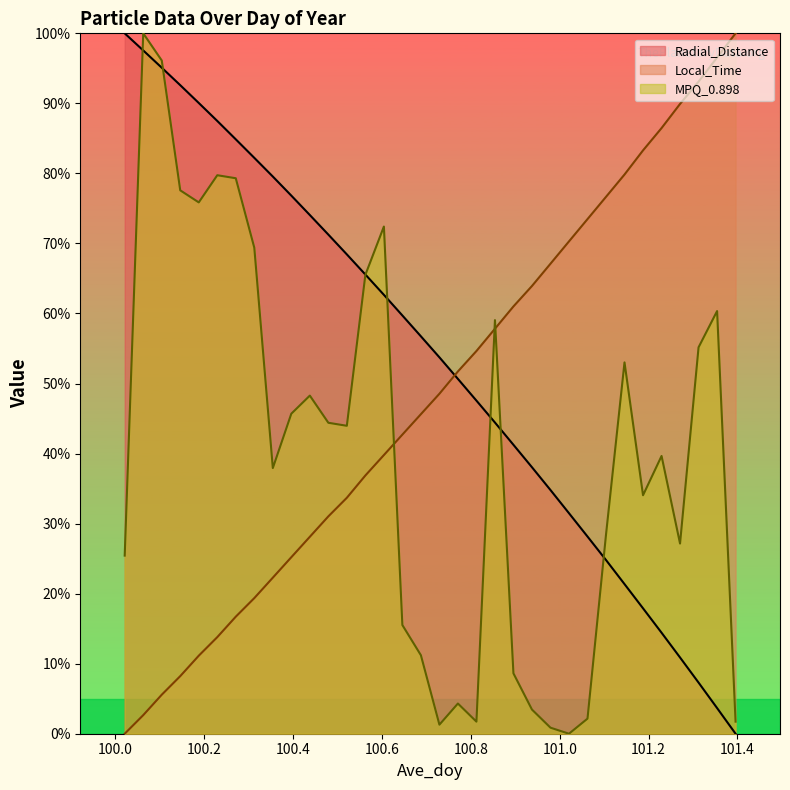

Where do Radial_Distance and MPQ_0.898 first cross each other?

100.0208 and 100.0625